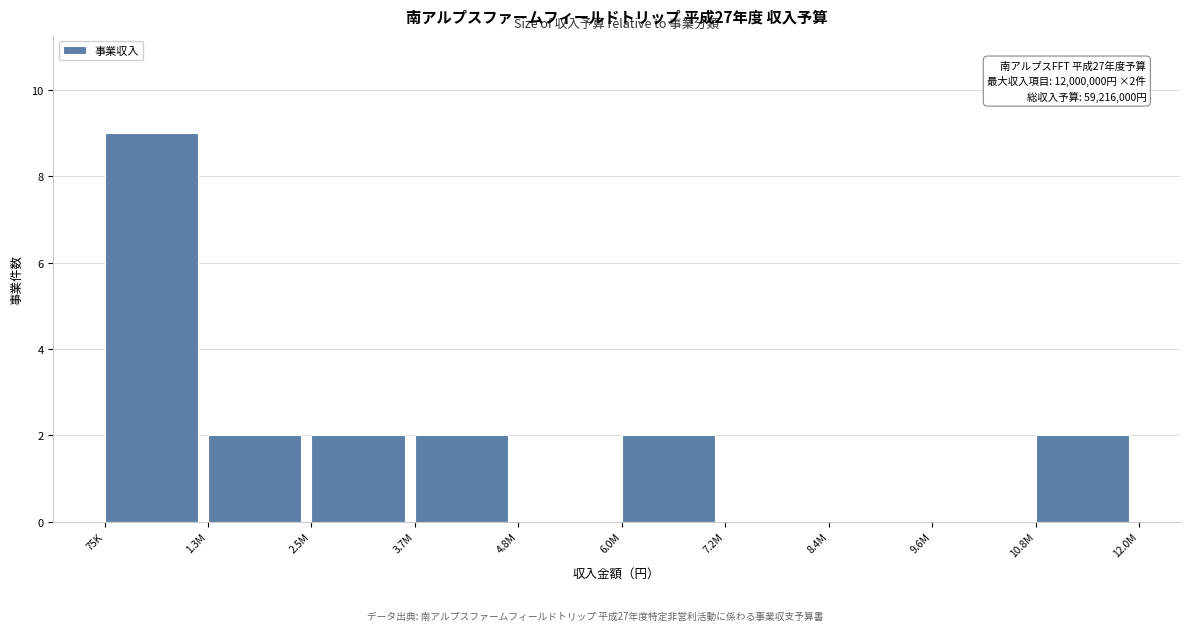

Reading right to left, extract all data points from this chart.

10.8M=2	9.6M=0	8.4M=0	7.2M=0	6.0M=2	4.8M=0	3.7M=2	2.5M=2	1.3M=2	75K=9